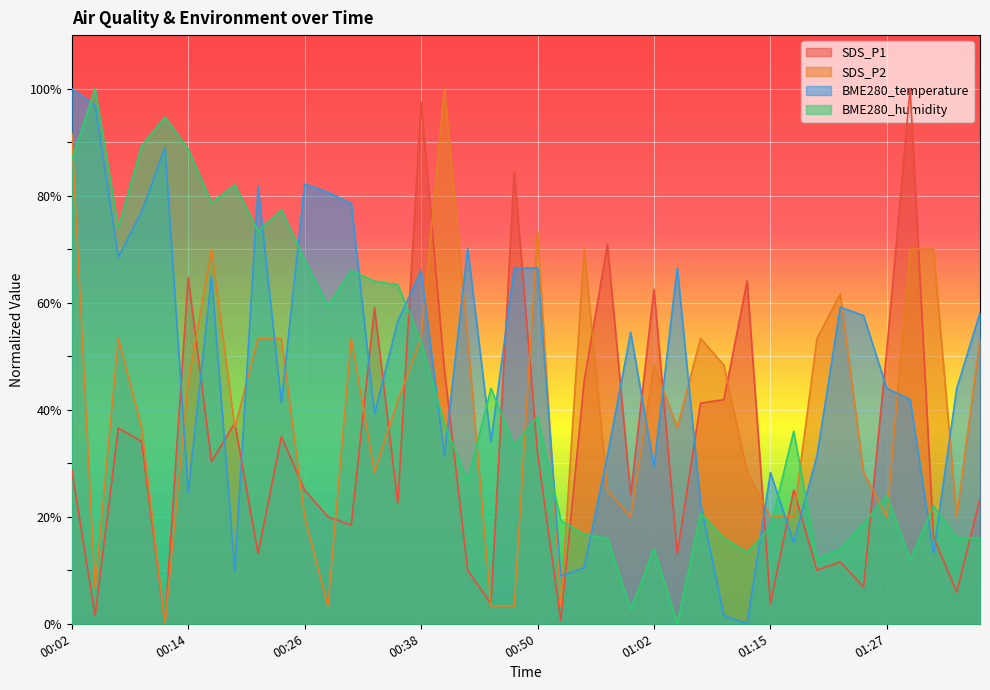

What is the difference between the SDS_P2 values at 00:06 and 00:26?

33.3